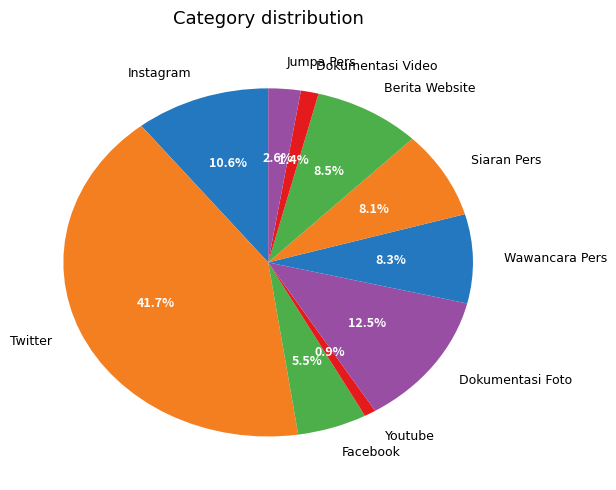

Is the sum of Dokumentasi Foto and Facebook greater than half?

No